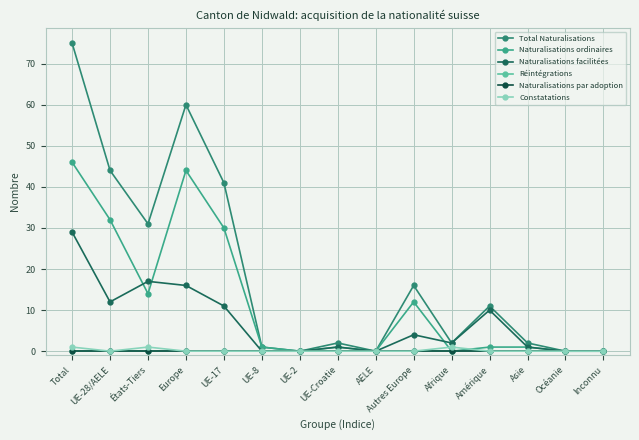

Between UE-17 and Amérique, which series saw the biggest shift?

Total Naturalisations